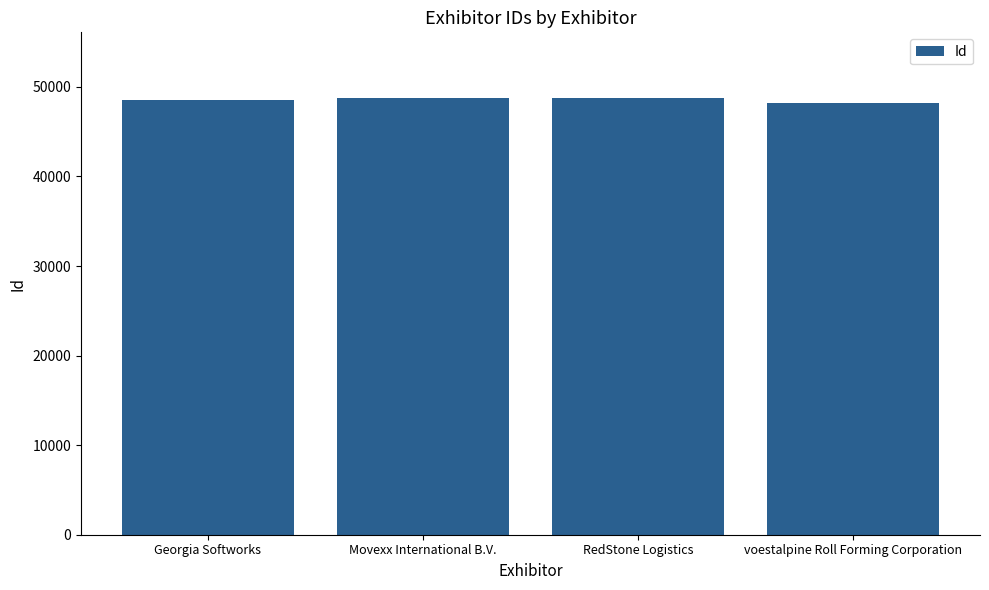

What is the difference between the maximum and minimum values?

594